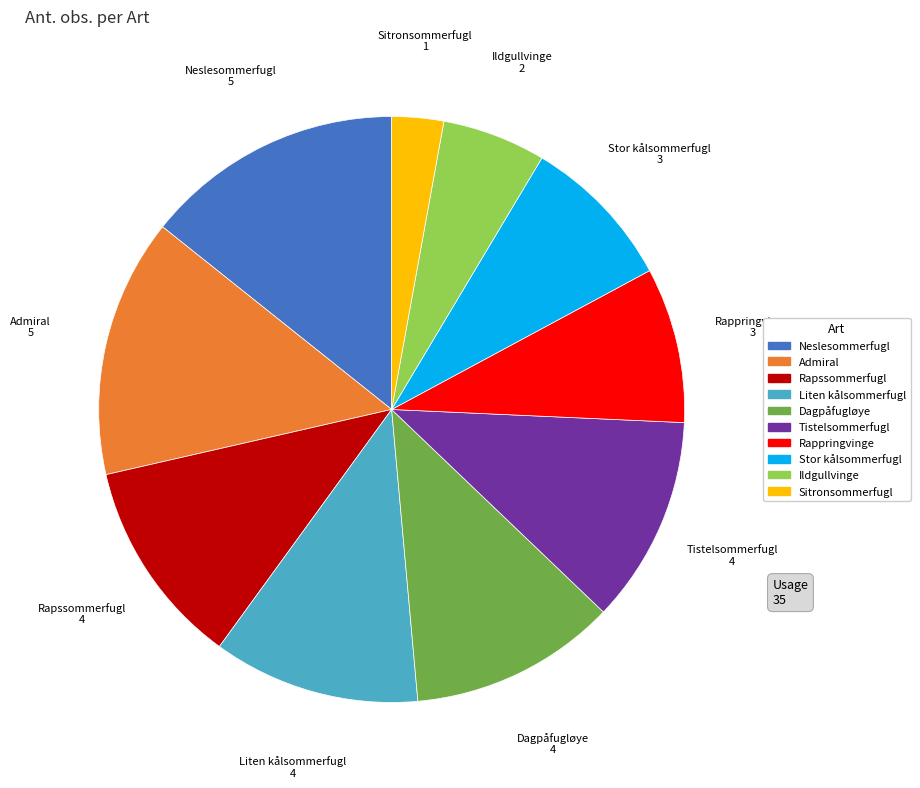

Which has a higher value, Liten kålsommerfugl or Admiral?

Admiral